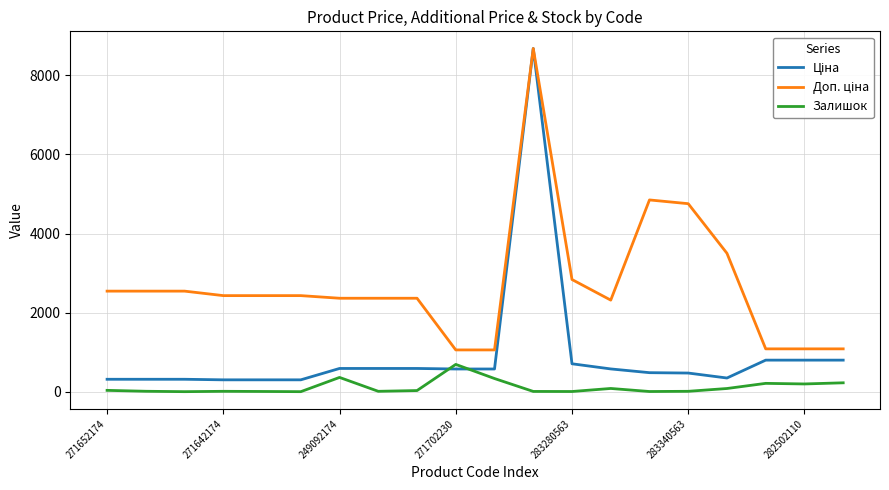

What is the maximum value shown in the chart?

8679.5